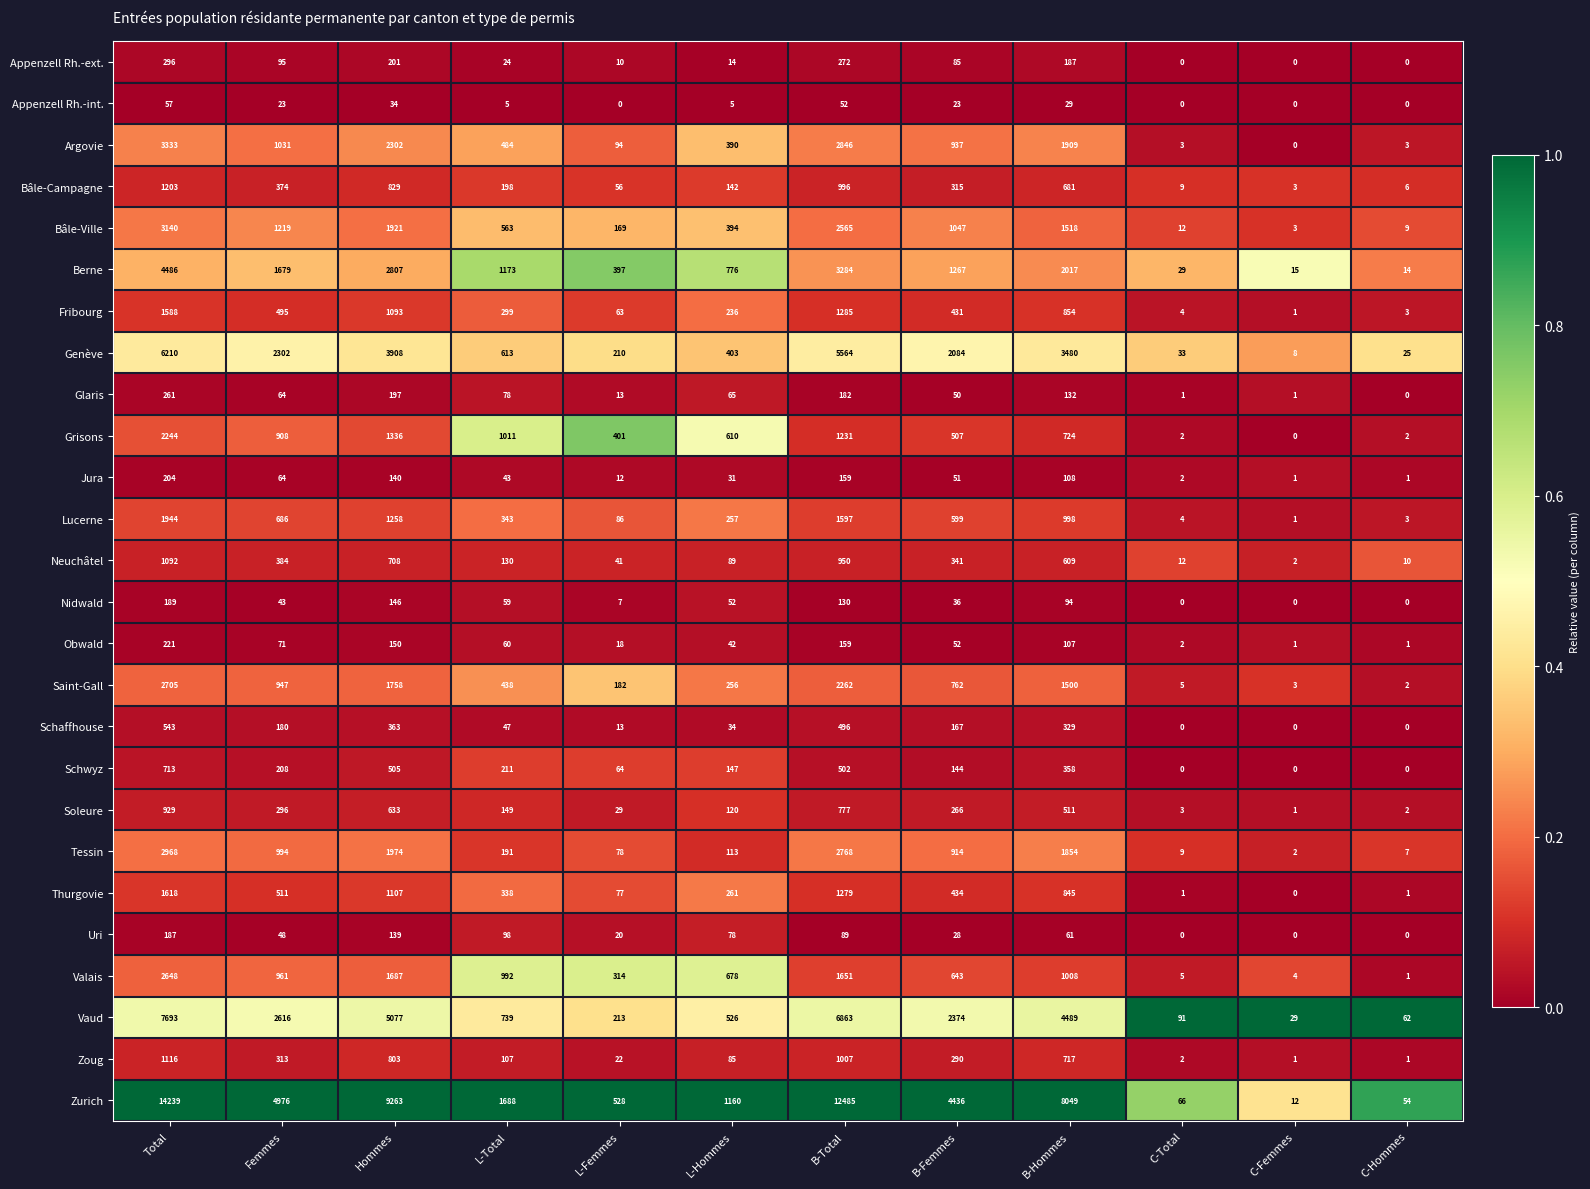

What value does the Argovie series have at Femmes?

1031